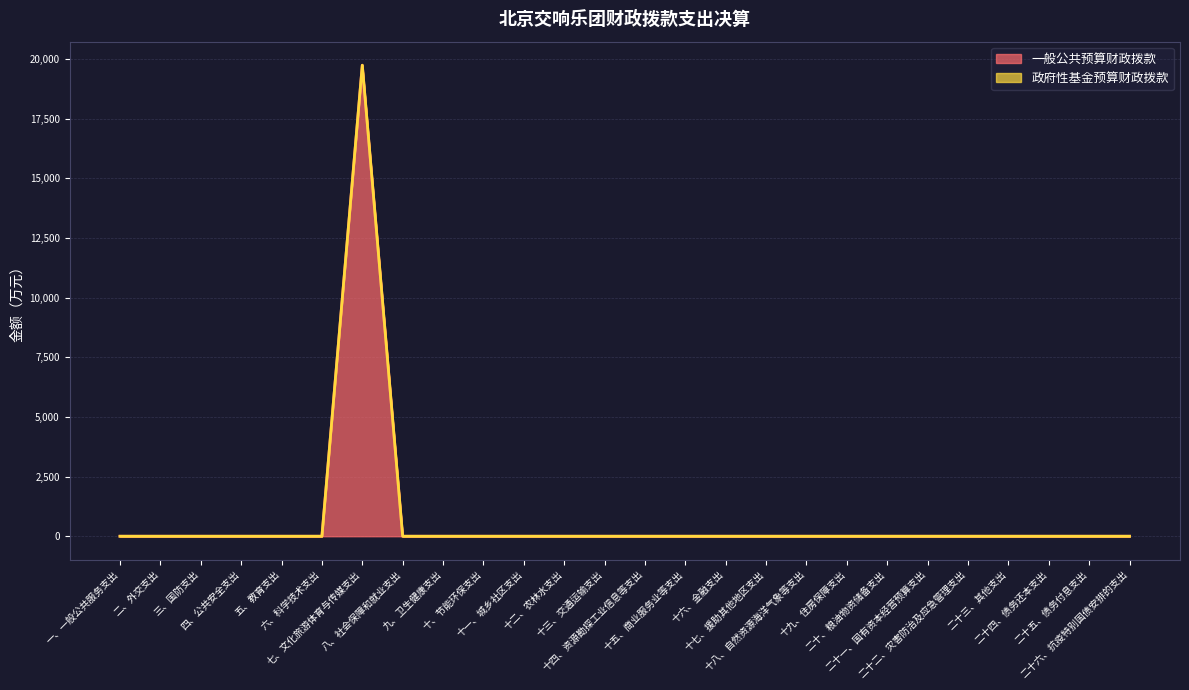

The chart shows a value of -11887.1 at 一、一般公共服务支出. True or false?

False